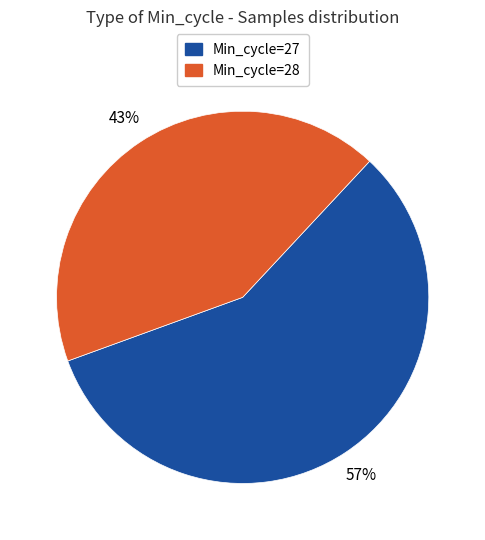

Is there a majority slice in this chart?

Yes